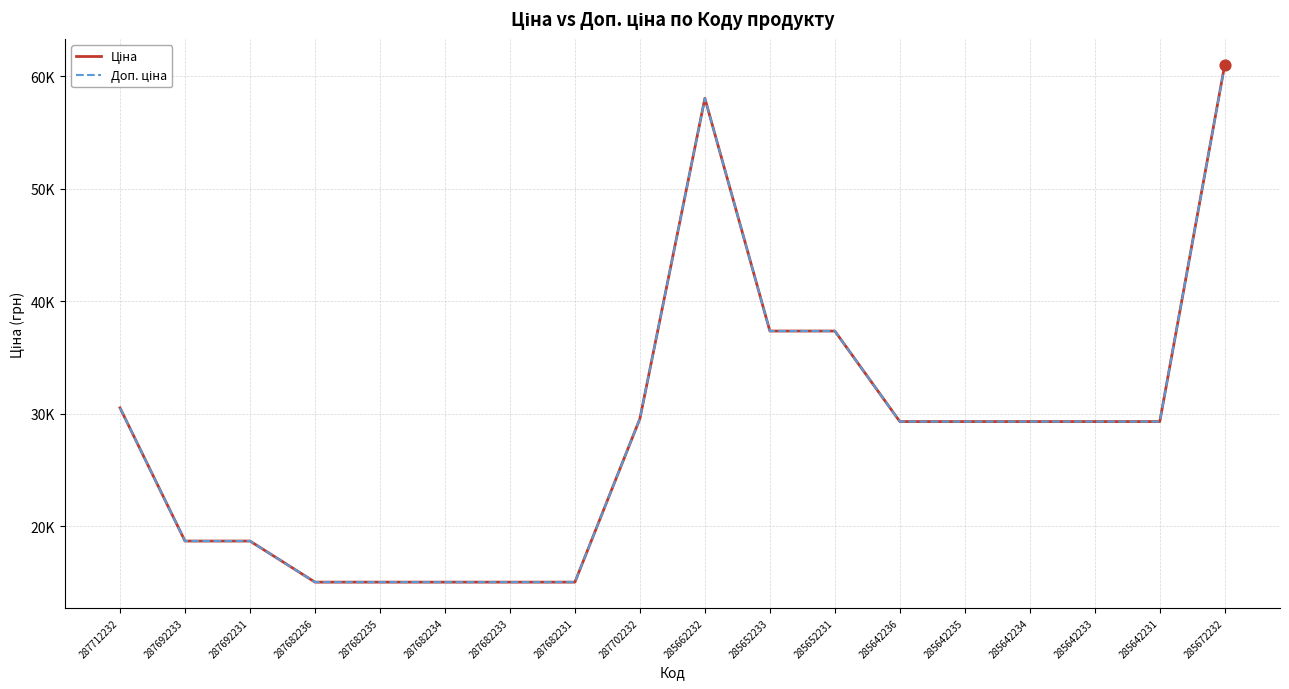

Is this an area chart (filled region under the line)?

No